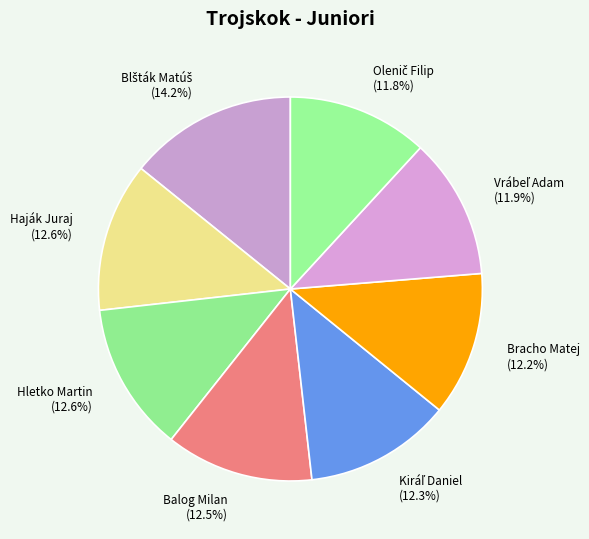

To the nearest percent, what is the difference between the largest and smallest slice percentages?

2%